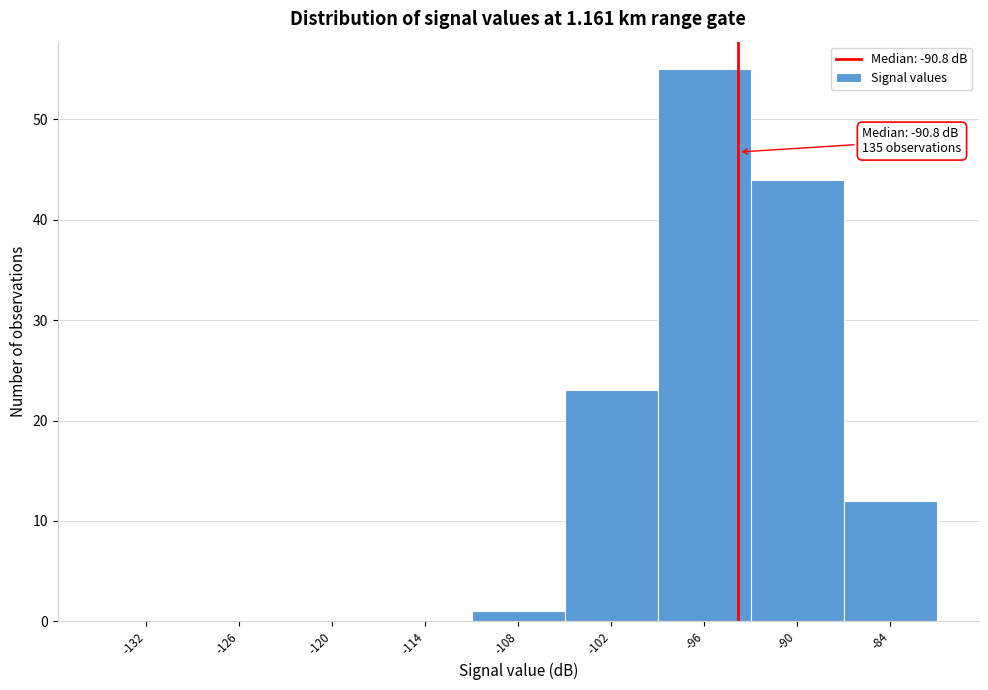

Reading right to left, what are all the values shown in this chart?

-84=12	-90=44	-96=55	-102=23	-108=1	-114=0	-120=0	-126=0	-132=0